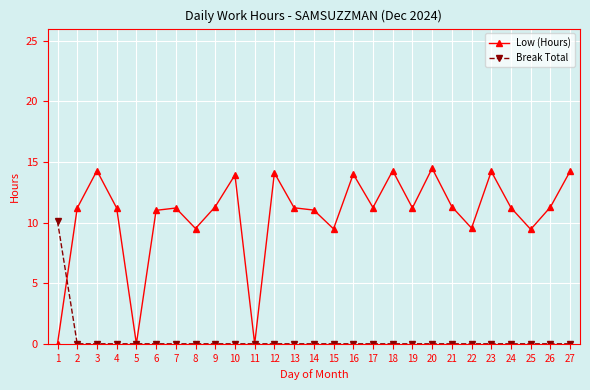

At 27, list the series in order from smallest to largest.

Break Total, Low (Hours)